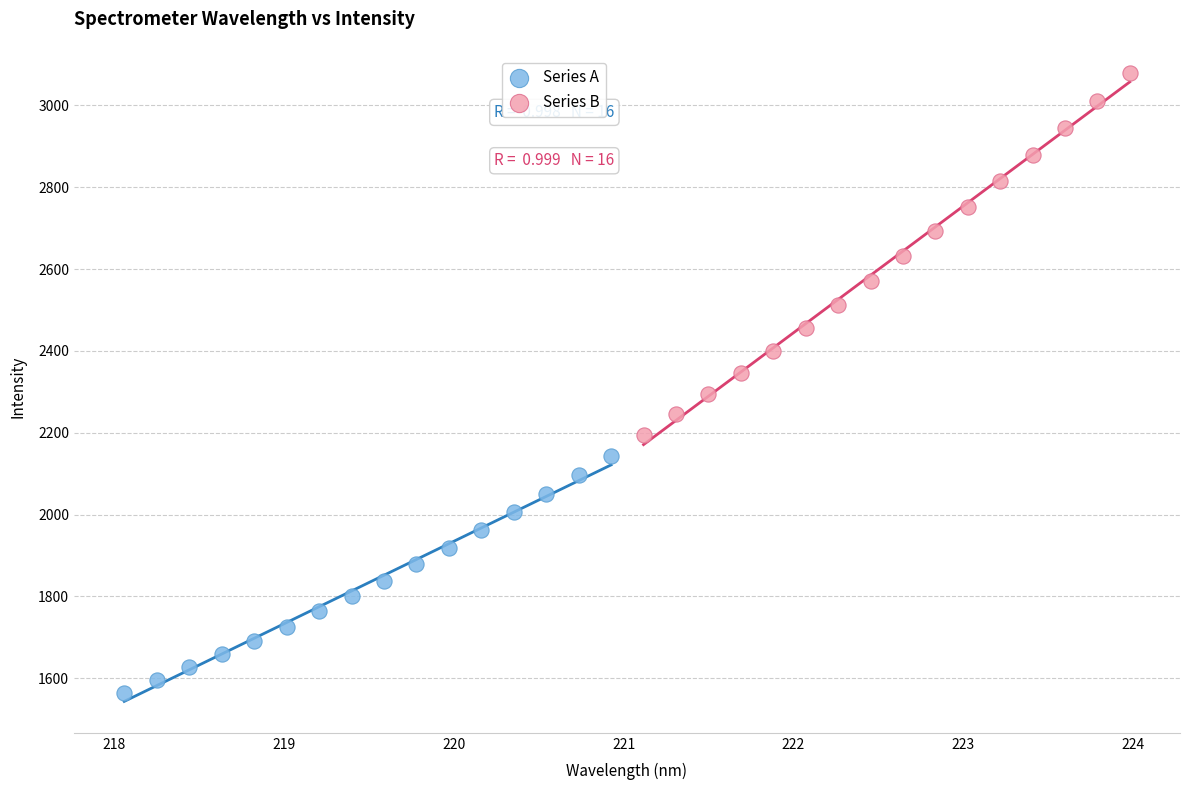

Which series contains the lowest Y value?

Series A